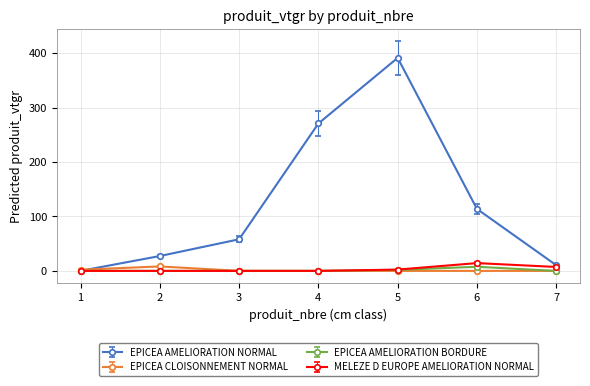

Reading left to right, what are all the values shown in this chart?

EPICEA AMELIORATION NORMAL: 0.1	27.3	58.0	270.6	391.1	113.8	10.5
EPICEA CLOISONNEMENT NORMAL: 2.2	8.2	0.0	0.0	0.0	0.0	0.0
EPICEA AMELIORATION BORDURE: 0.0	0.0	0.0	0.0	1.9	7.5	0.0
MELEZE D EUROPE AMELIORATION NORMAL: 0.0	0.0	0.0	0.0	2.4	14.3	7.2